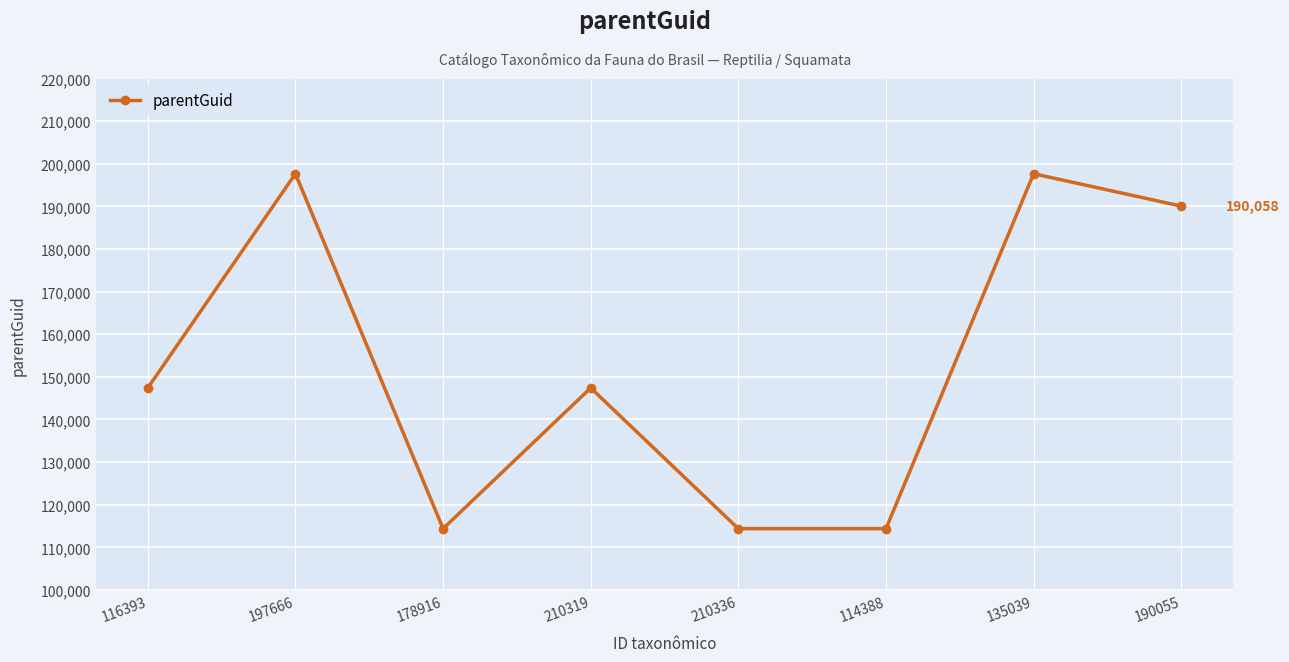

Reading left to right, what are all the values shown in this chart?

116393=147407	197666=197658	178916=114385	210319=147407	210336=114385	114388=114385	135039=197658	190055=190058